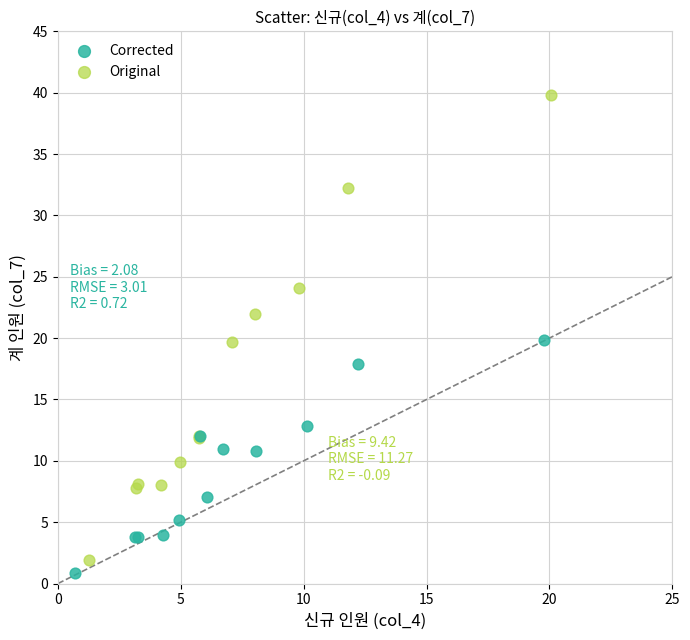

Which series has the widest spread of Y values?

Original